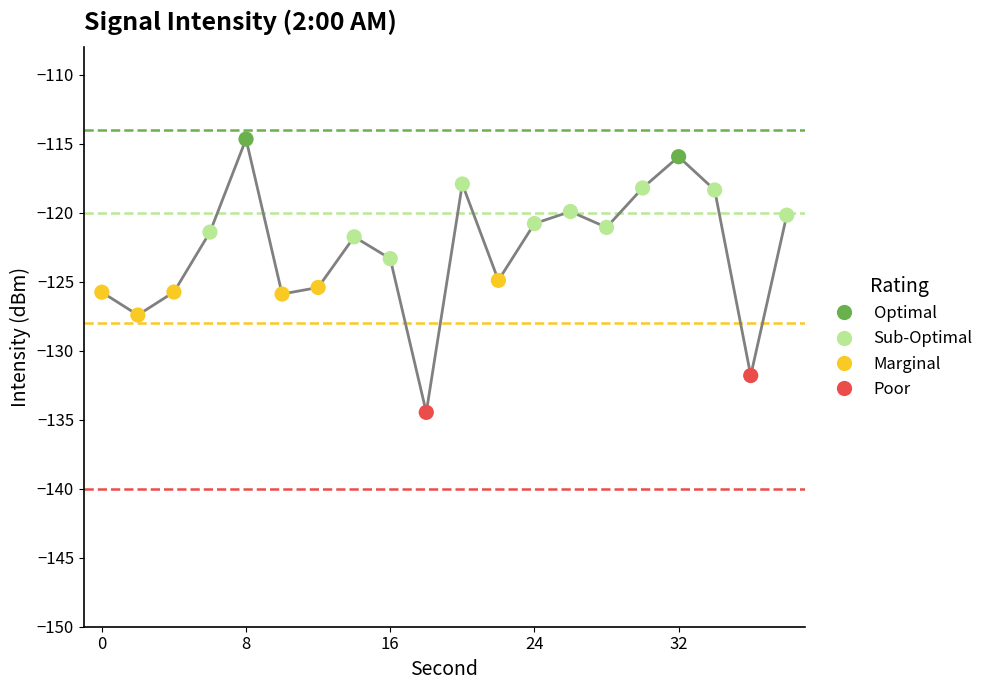

Which has a higher value, 10 or 26?

26